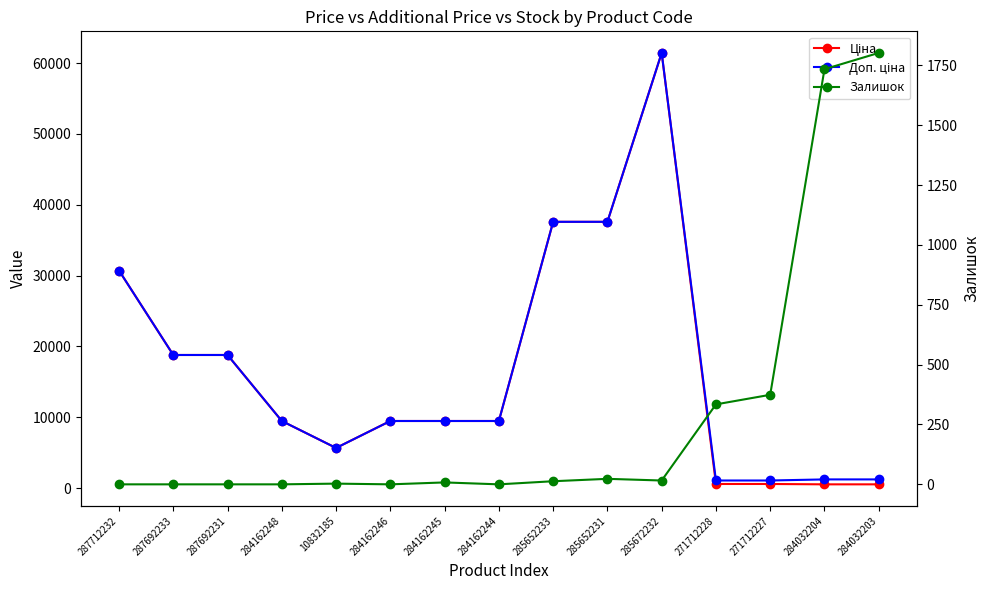

Reading left to right, list all the values displayed in this chart.

Ціна: 30717.1	18796.8	18796.8	9480.1	5673.8	9480.1	9480.1	9480.1	37593.6	37593.6	61434.3	589.9	589.9	539.0	539.0
Доп. ціна: 30717.1	18796.8	18796.8	9480.1	5673.8	9480.1	9480.1	9480.1	37593.6	37593.6	61434.3	1081.7	1081.7	1235.4	1235.4
Залишок: 0.0	0.0	0.0	0.0	3.0	0.0	8.0	0.0	13.0	23.0	16.0	334.0	374.0	1734.0	1802.0